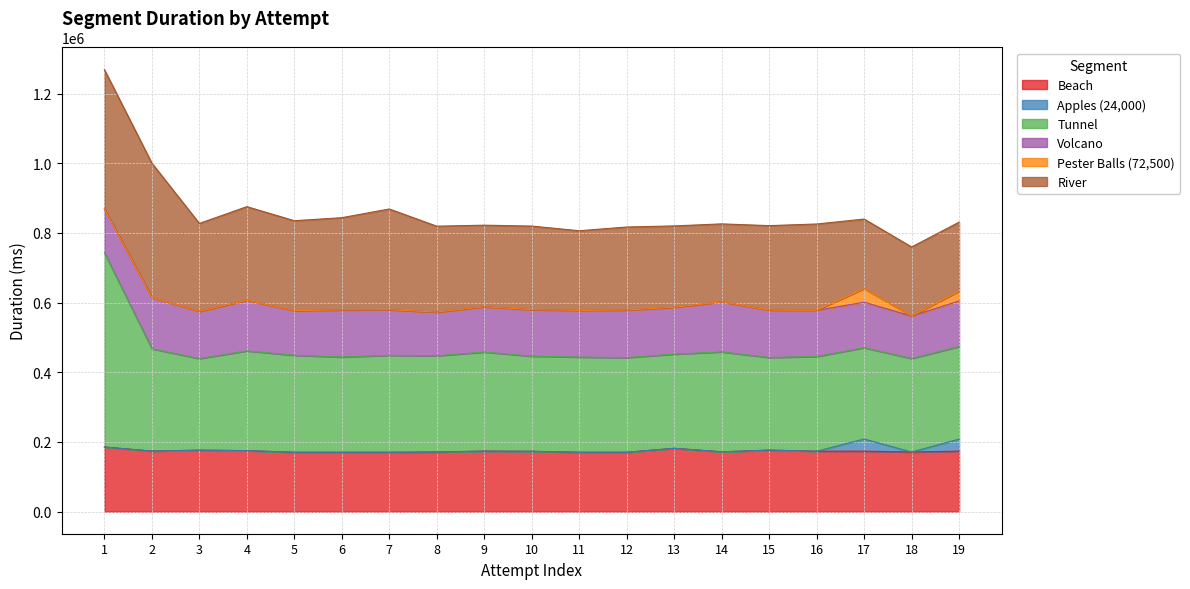

How many interior local peaks does the Apples (24,000) series have?

1